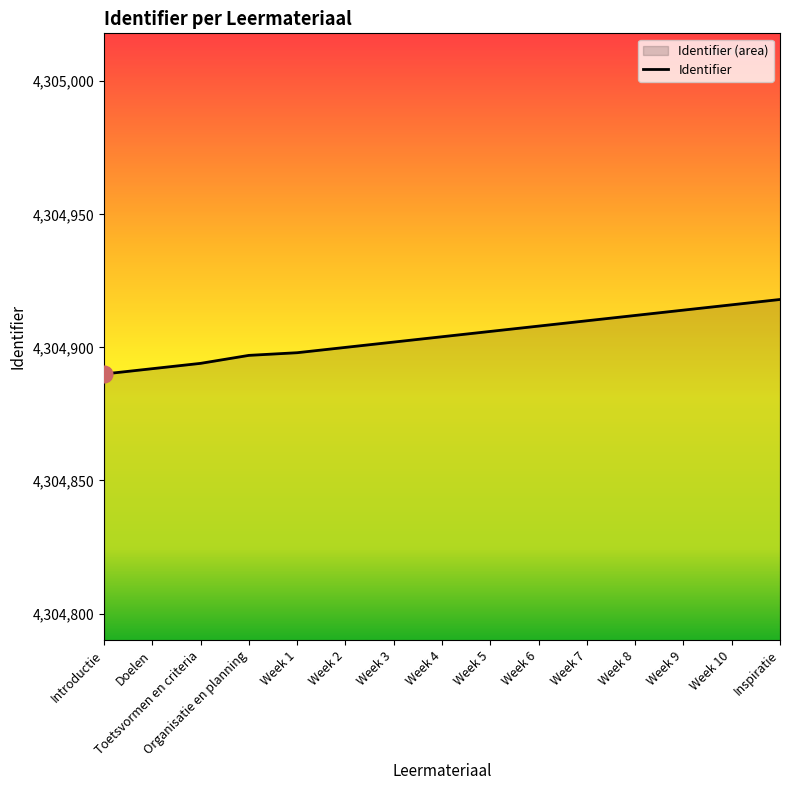

What is the sum of the values at Week 8 and Introductie?

8609802